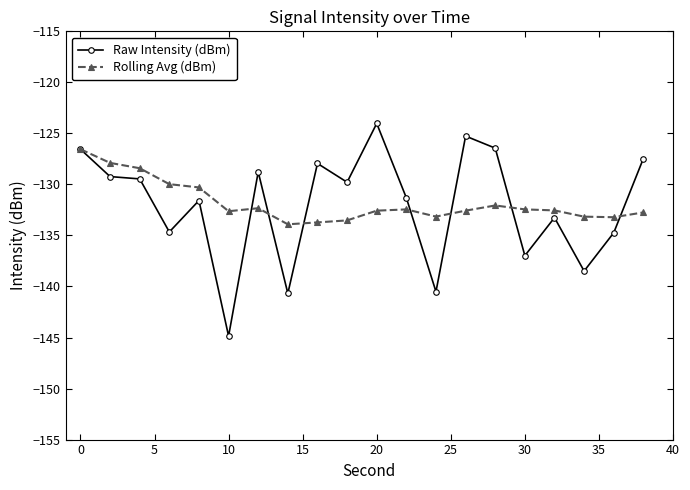

What is the maximum value shown in the chart?

-124.0